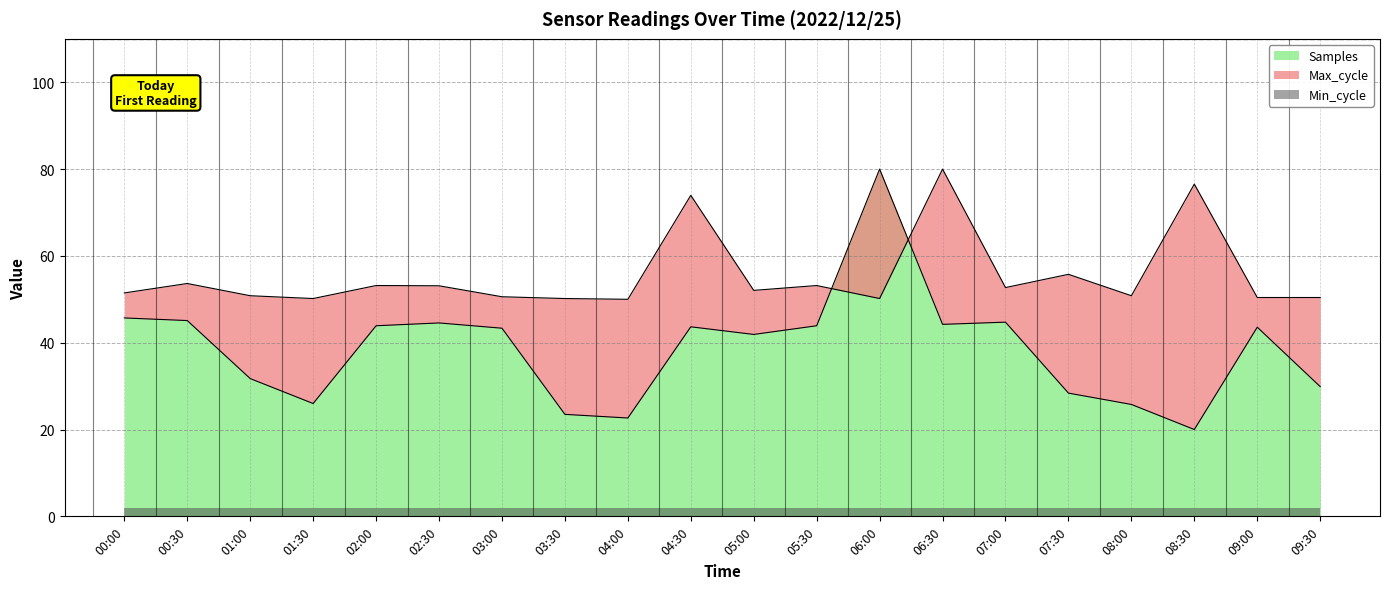

Is the value of Samples at 06:30 greater than the value of Max_cycle at 09:00?

No